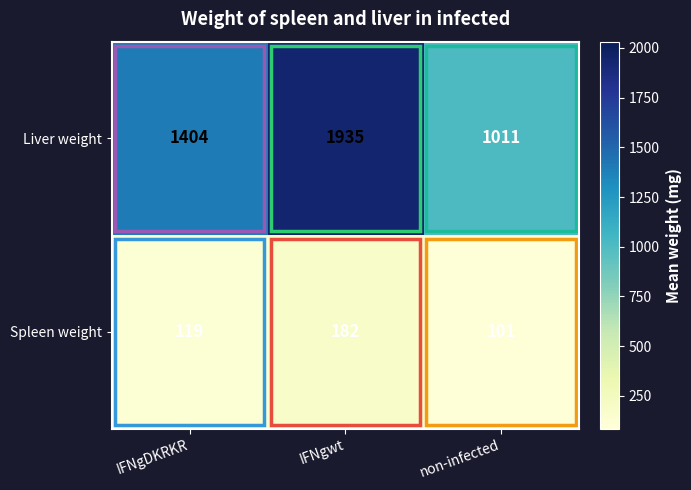

At how many categories does at least one series exceed 1026?

2